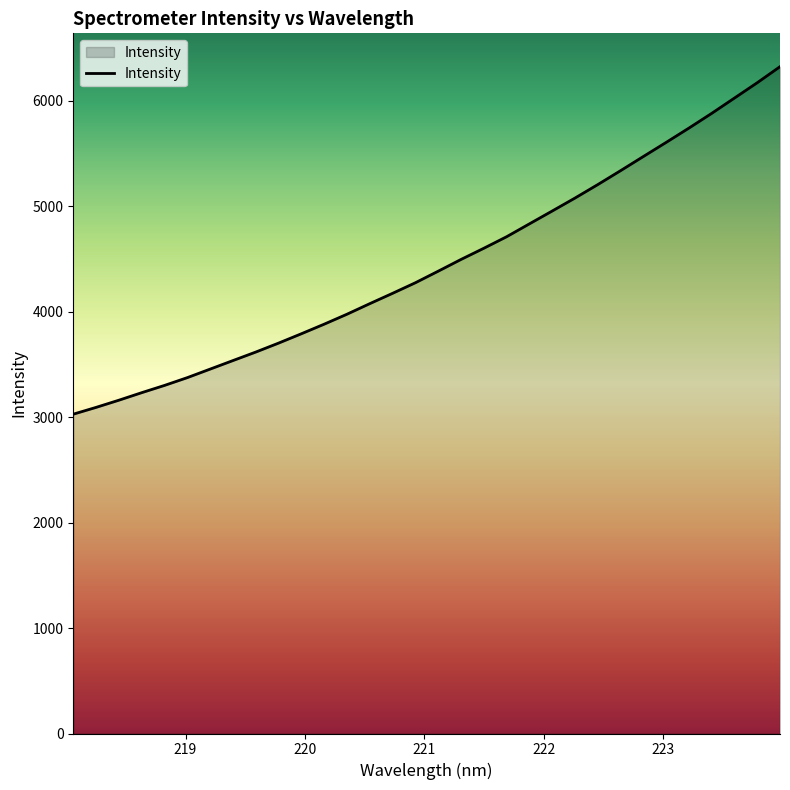

What is the maximum value shown in the chart?

6320.8